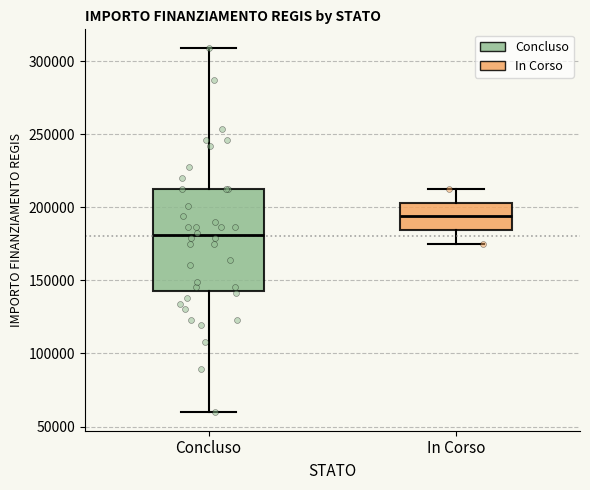

Where is the upper edge of the box for In Corso on the y-axis? The values are not printed on the chart, so give them approximately, as read against the axis.

205000